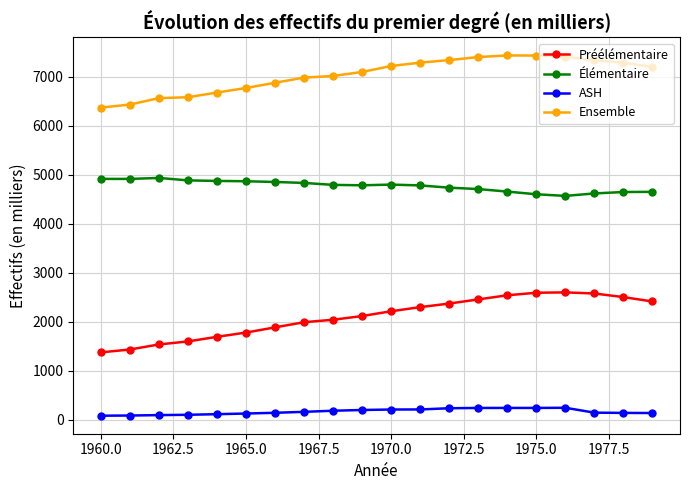

What is the sum of all Ensemble values?

140730.8